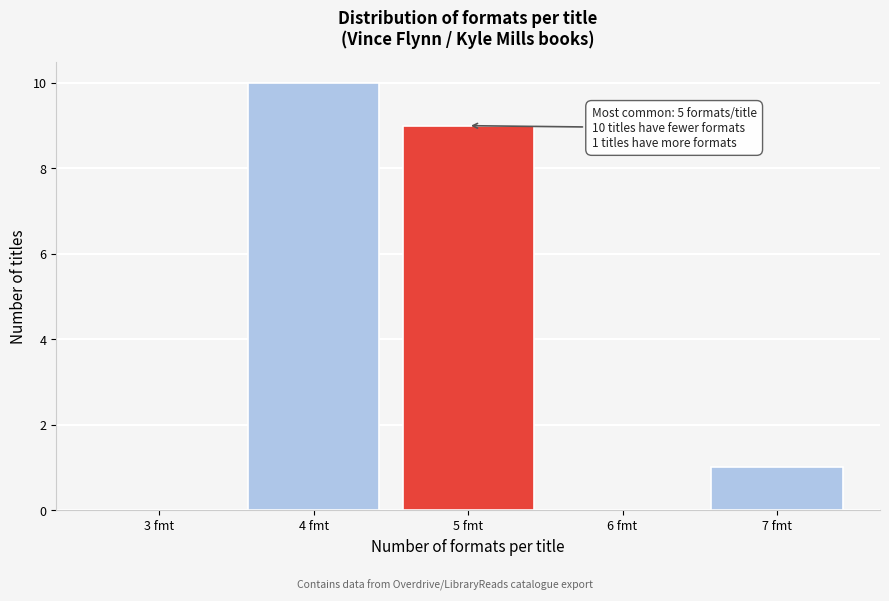

Reading left to right, extract all data points from this chart.

3 fmt=0	4 fmt=10	5 fmt=9	6 fmt=0	7 fmt=1